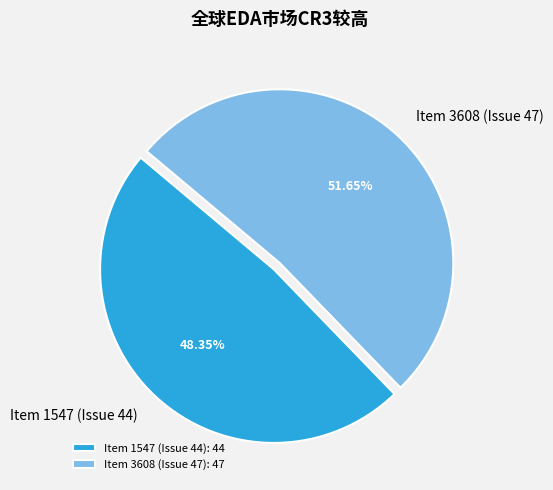

To the nearest percent, what is the average slice percentage?

50%